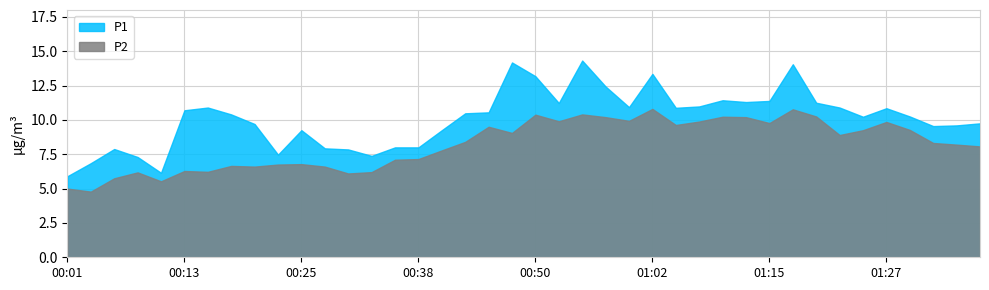

What is the difference between the maximum and second lowest values in the P2 series?

5.8